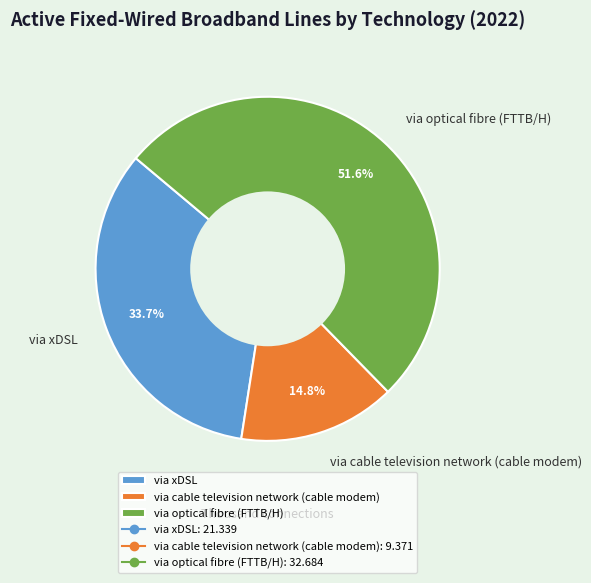

Is there a majority slice in this chart?

Yes